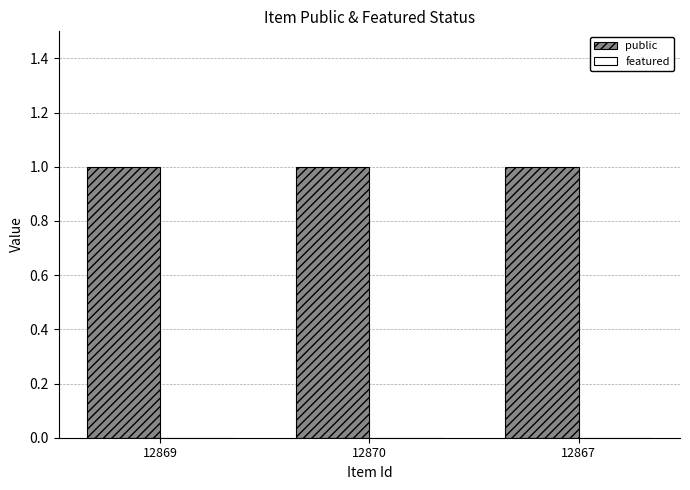

At 12870, list the series in order from smallest to largest.

featured, public